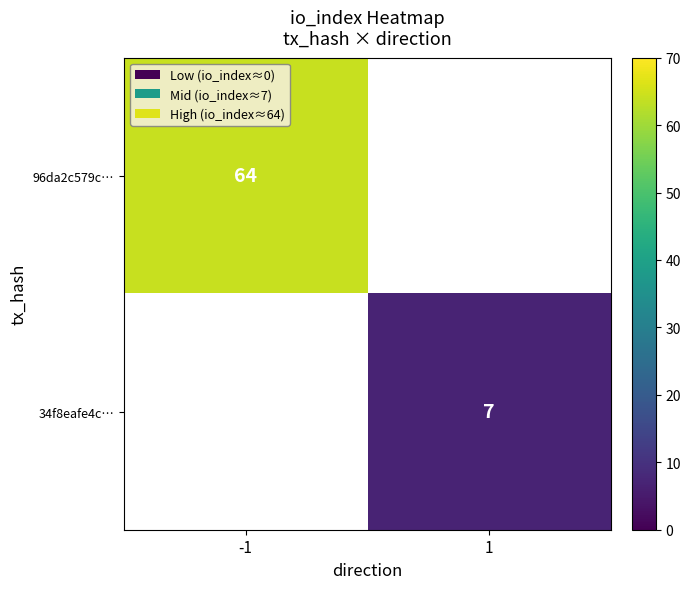

True or false: 96da2c579c… has a value of 111 at -1.

False